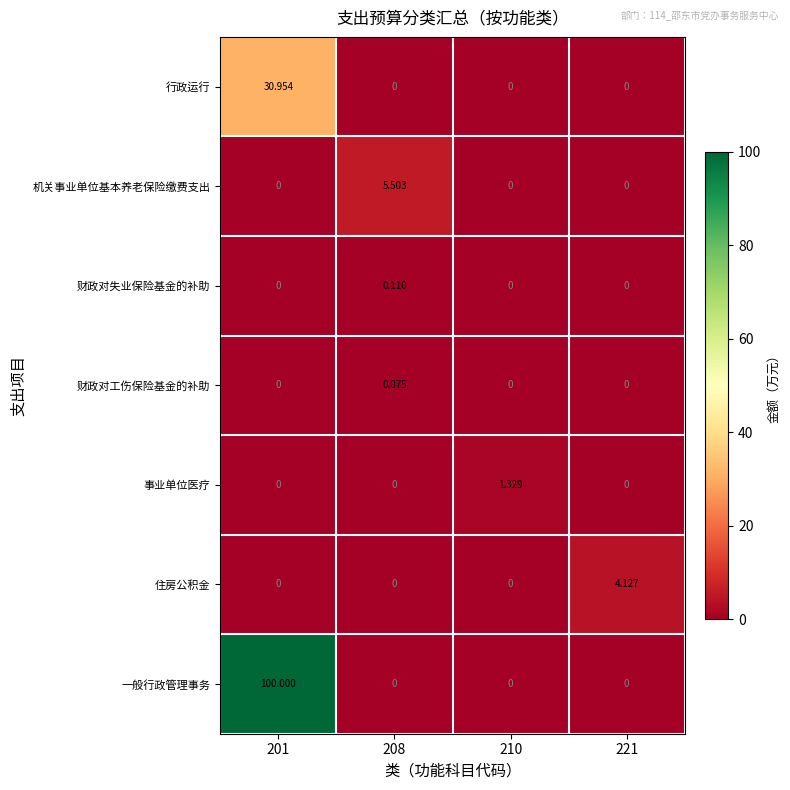

How many values in 住房公积金 are above zero?

1